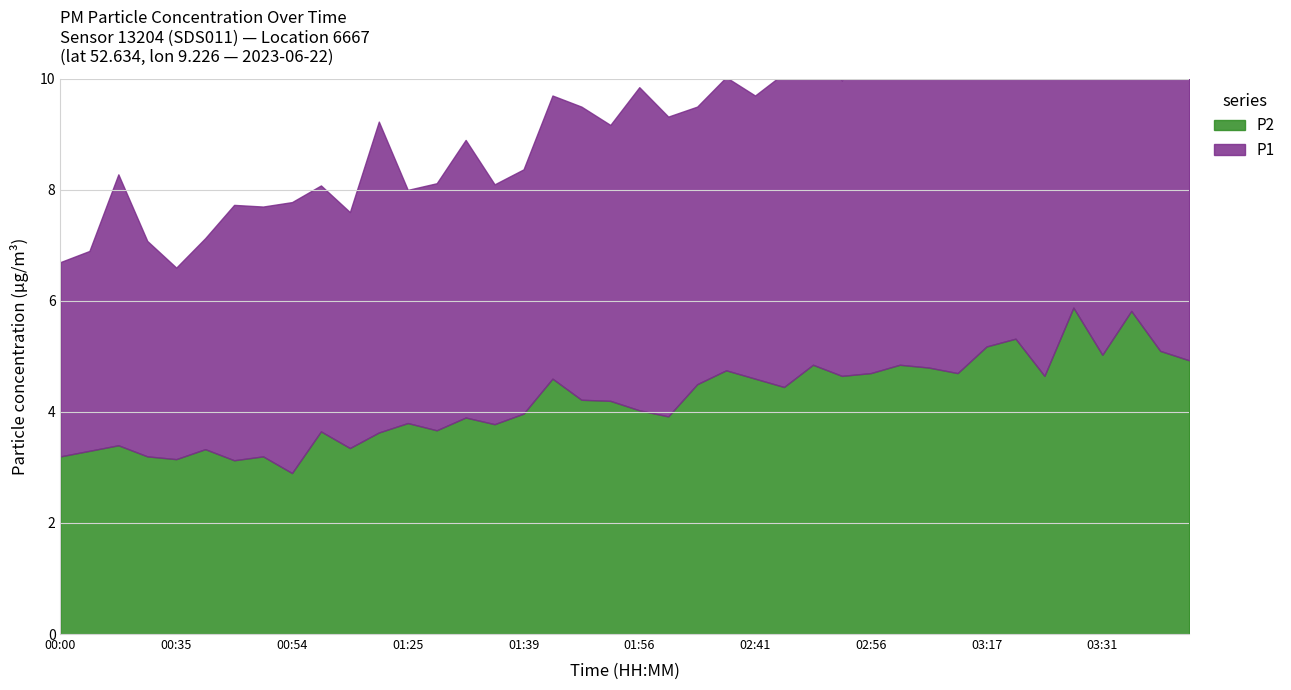

Is it true that P2 equals 1.5 at 00:47?

False